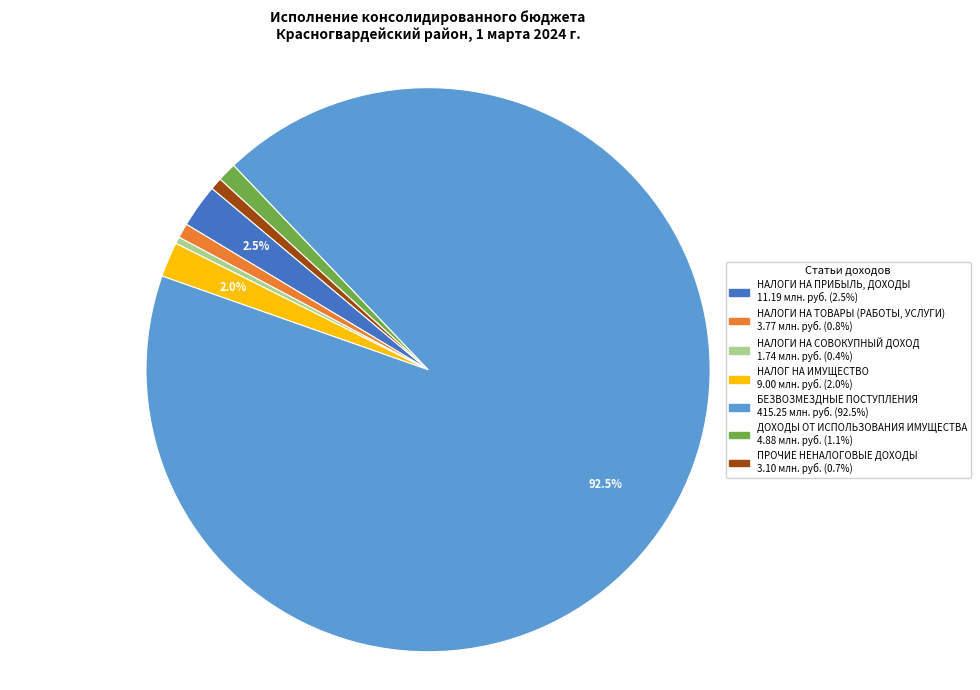

Is there a majority slice in this chart?

Yes